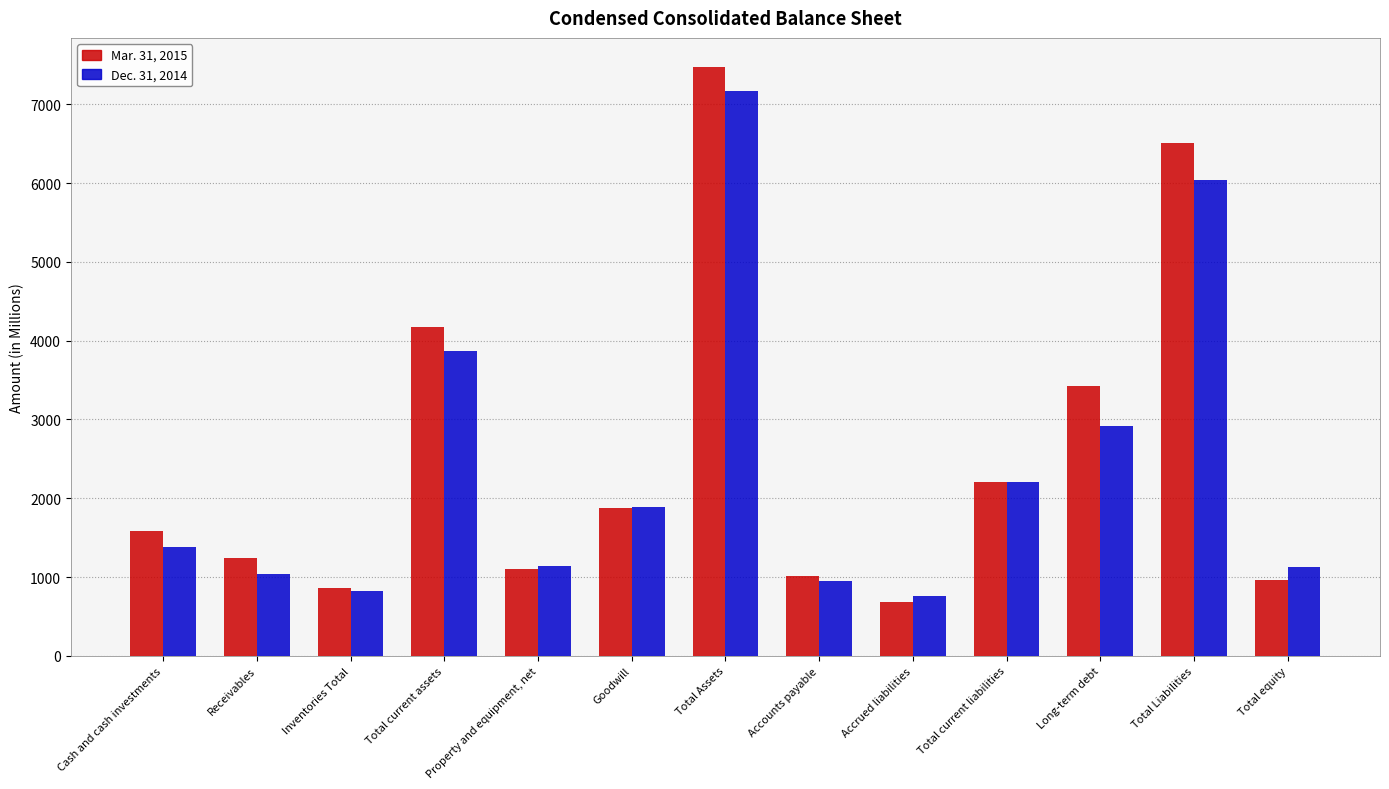

Where is Dec. 31, 2014 nearest to the value 3961?

Total current assets